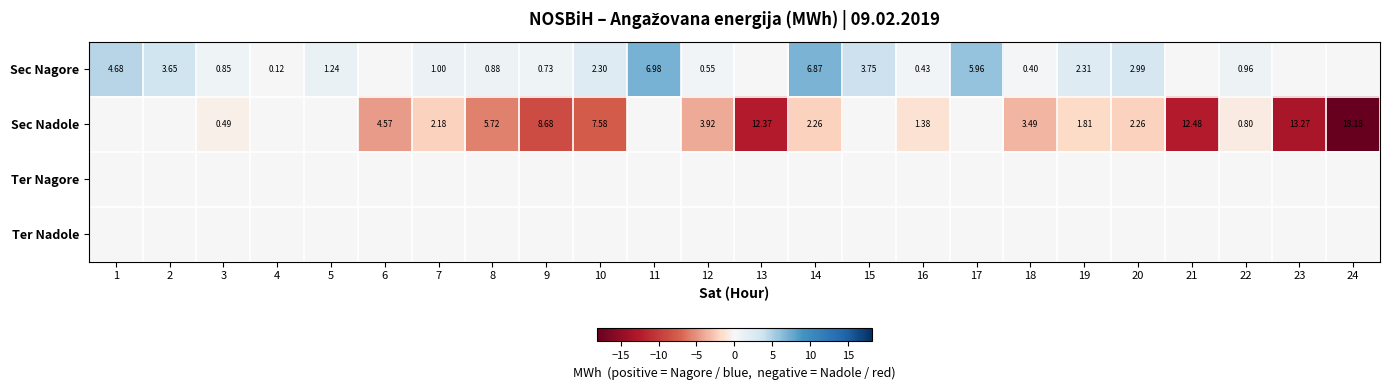

What is the lowest value of the Sec Nadole series?

-18.2